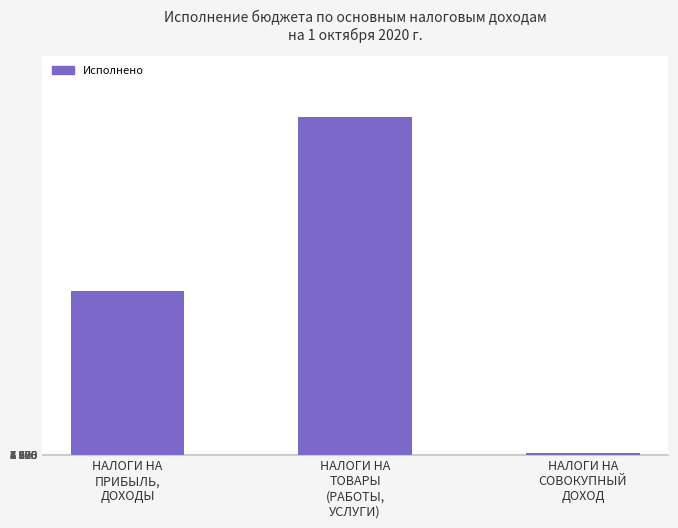

What is the label of the 3rd bar from the left?

НАЛОГИ НА
СОВОКУПНЫЙ
ДОХОД